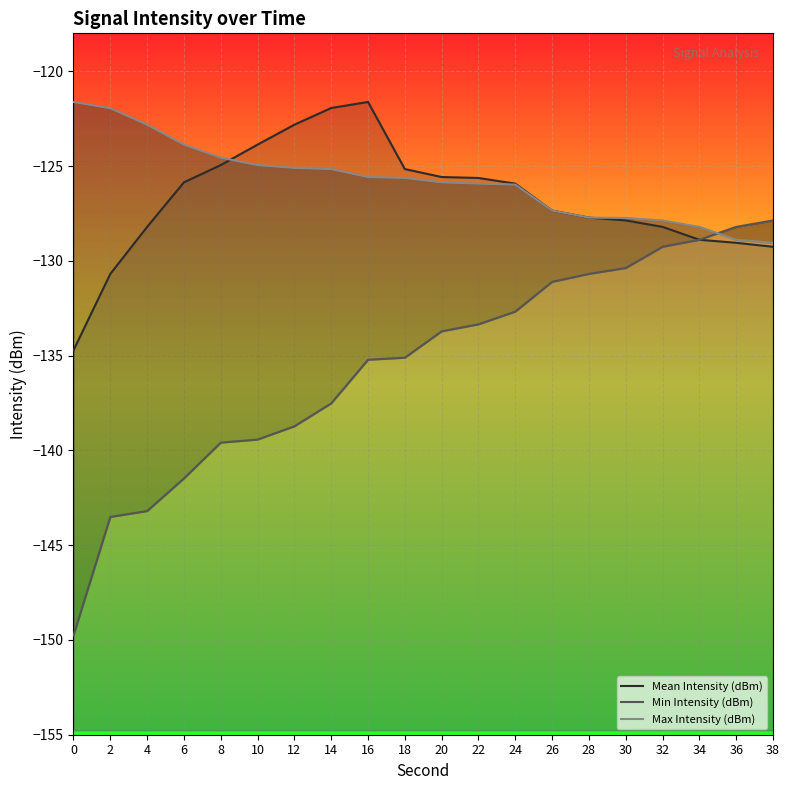

What is the sum of all Mean Intensity (dBm) values?

-2535.3